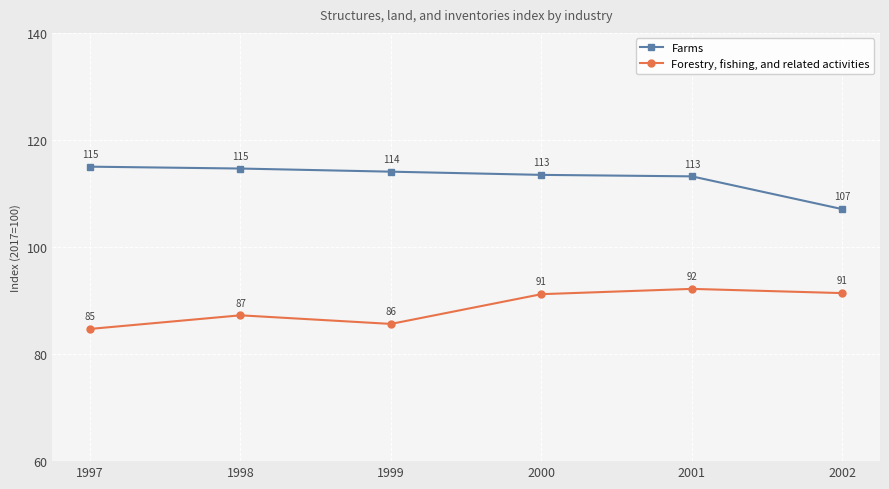

List the series in order of their overall mean, highest first.

Farms, Forestry, fishing, and related activities